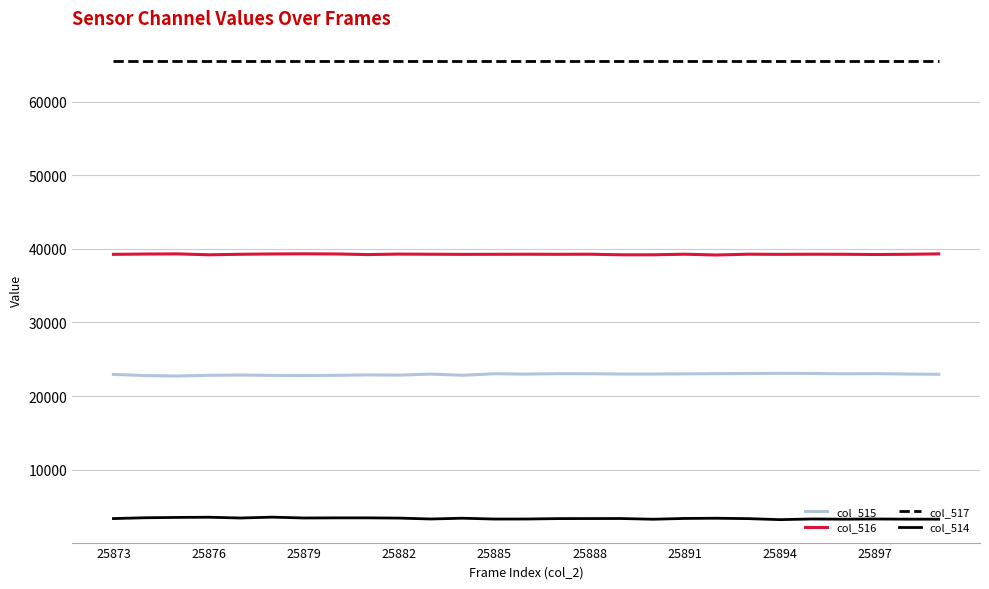

List the series in order of their peak value, highest first.

col_517, col_516, col_515, col_514